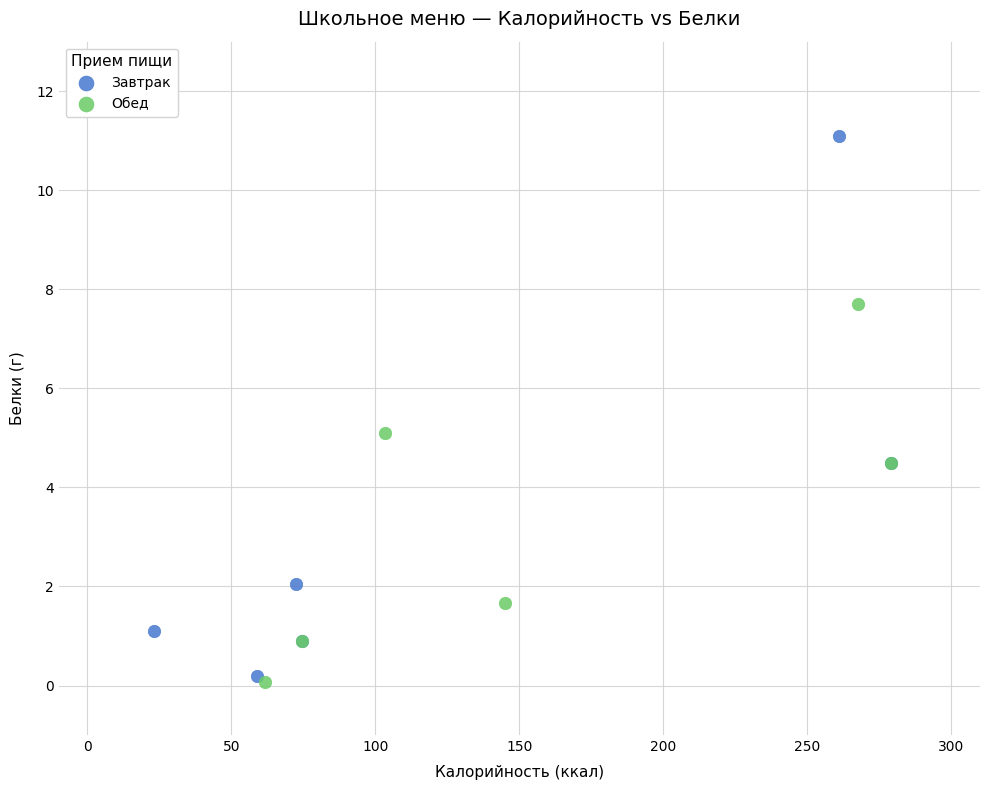

Which series reaches the maximum Y coordinate?

Завтрак